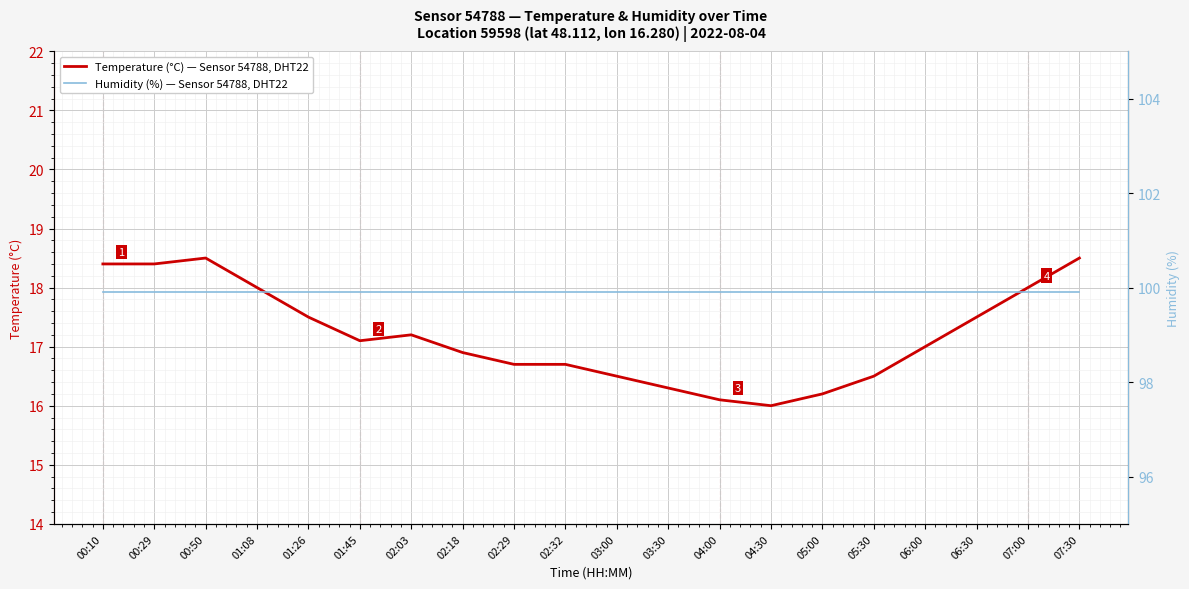

True or false: Humidity (%) — Sensor 54788, DHT22 and Temperature (°C) — Sensor 54788, DHT22 intersect in this chart.

False